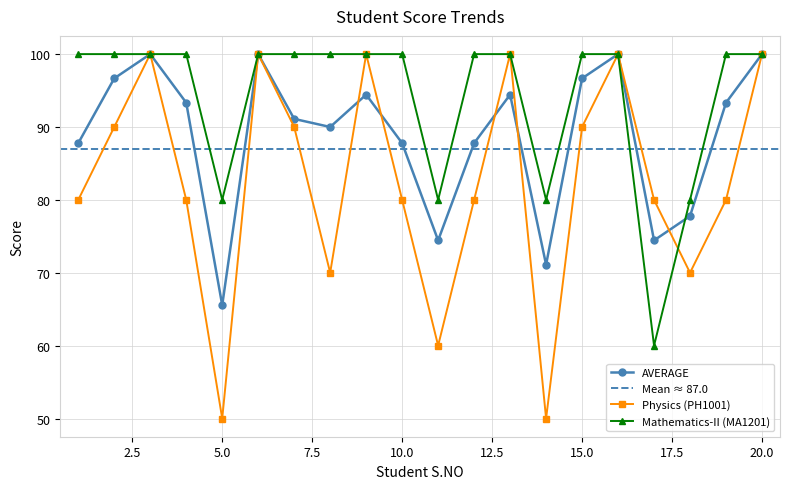

True or false: Mathematics-II (MA1201) has more than 1 interior local peaks.

False